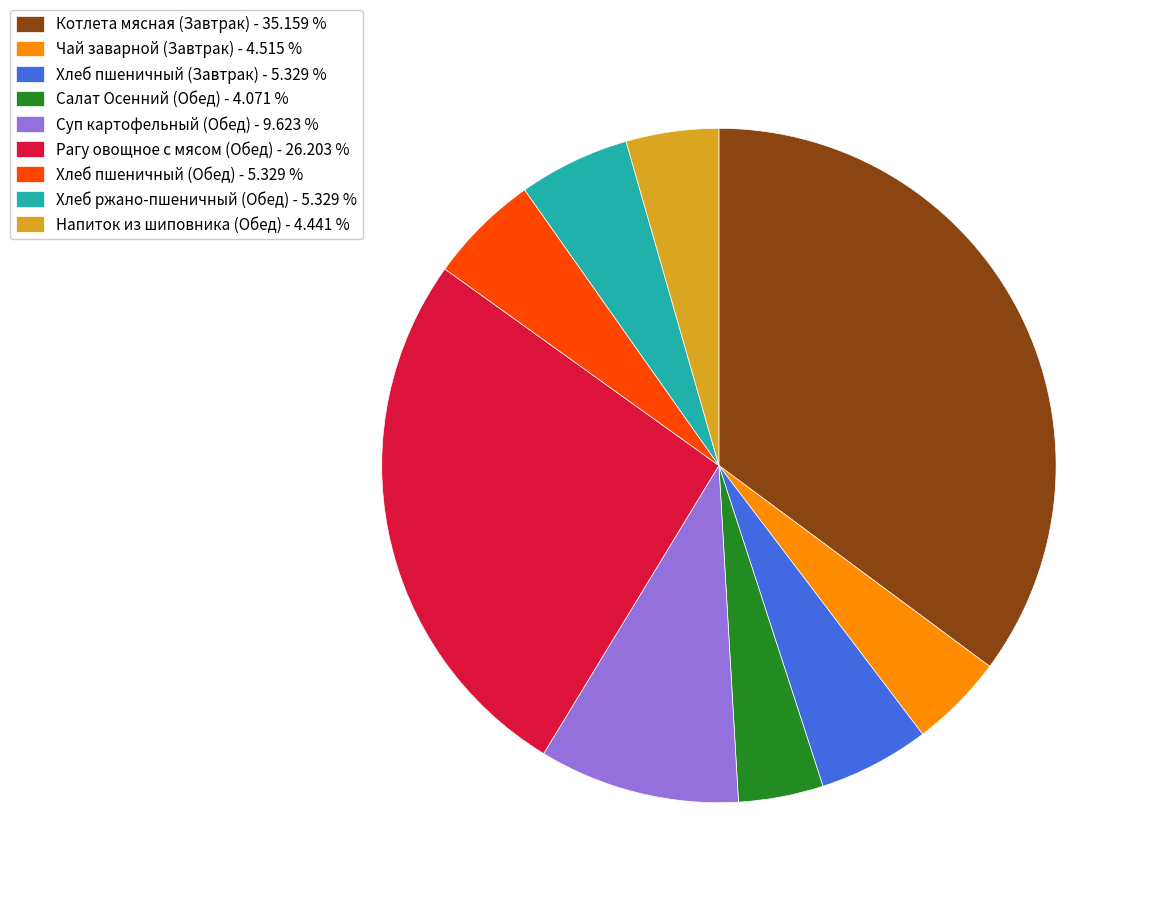

The Чай заварной (Завтрак) slice represents 5% of the pie. True or false?

True